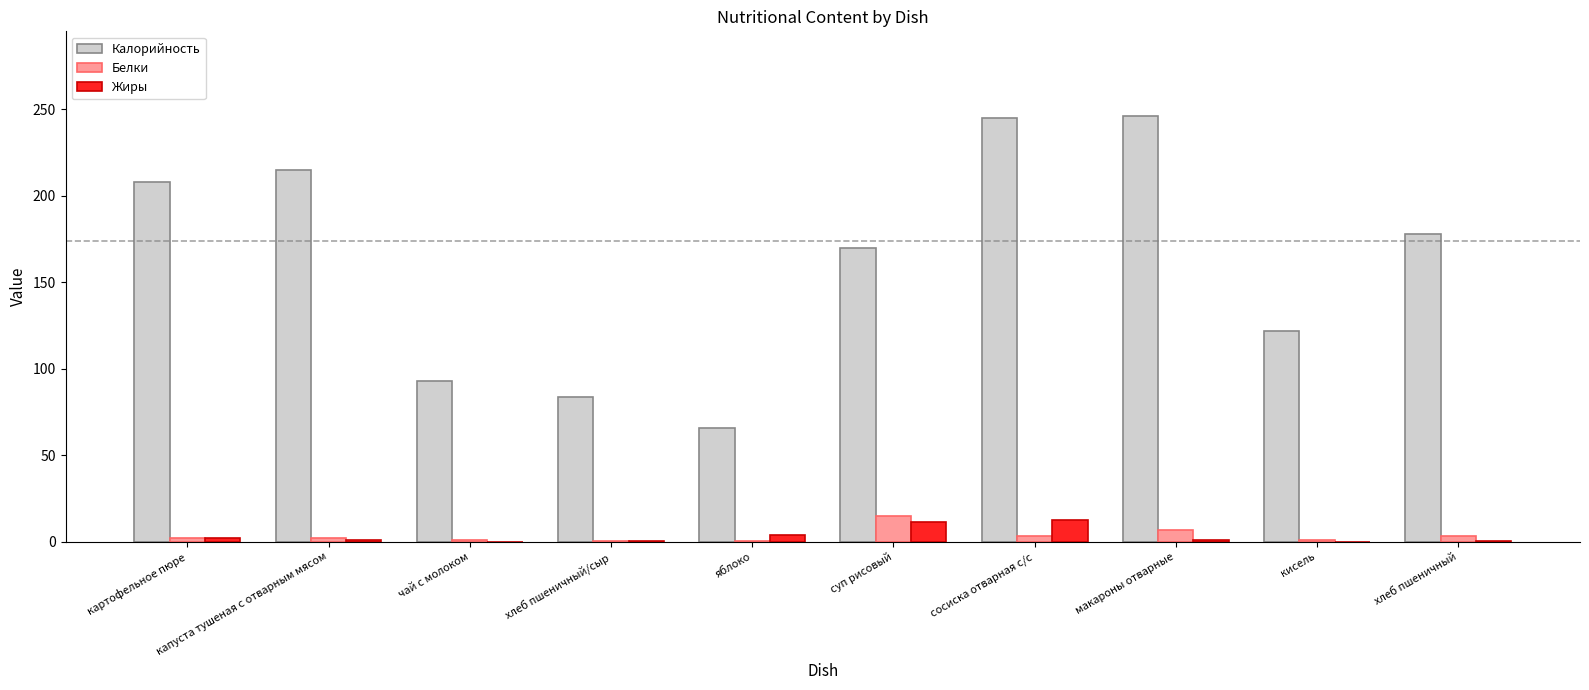

At which label is Калорийность closest to 156?

суп рисовый